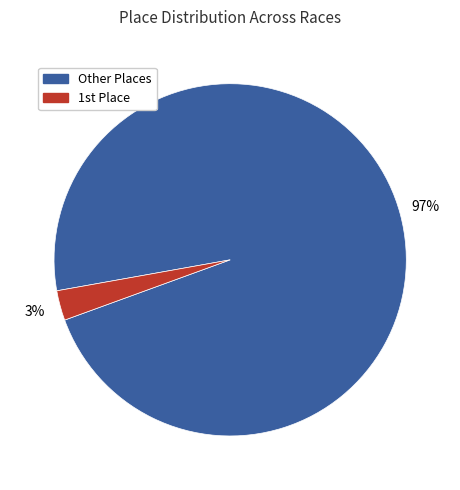

To the nearest percent, what is the average slice percentage?

50%